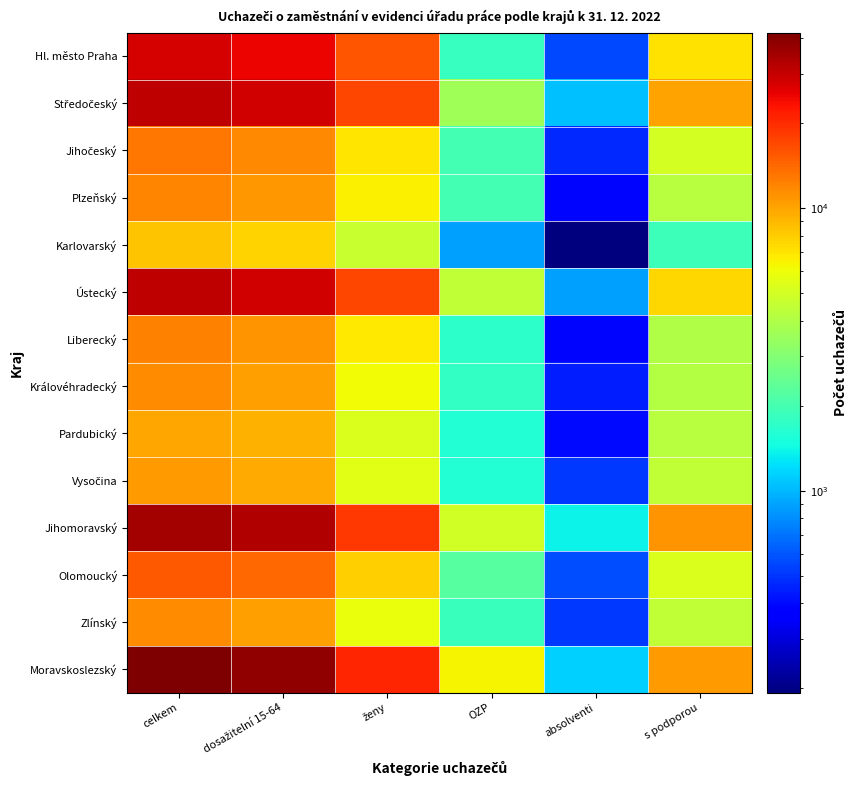

What is the difference between the highest and lowest values at celkem?

33473